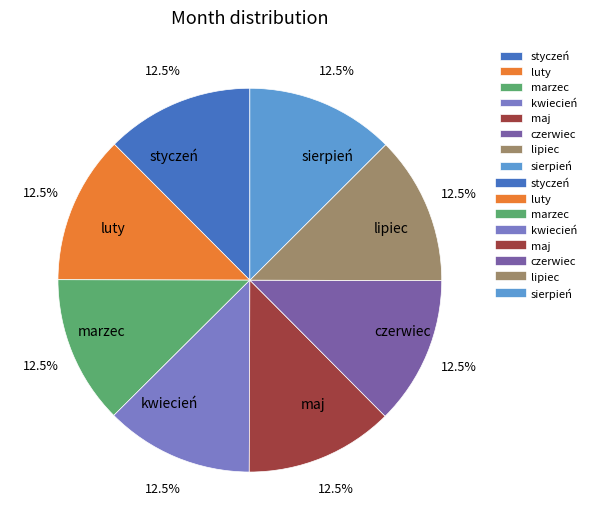

To the nearest percent, what is the combined percentage of maj and czerwiec?

25%